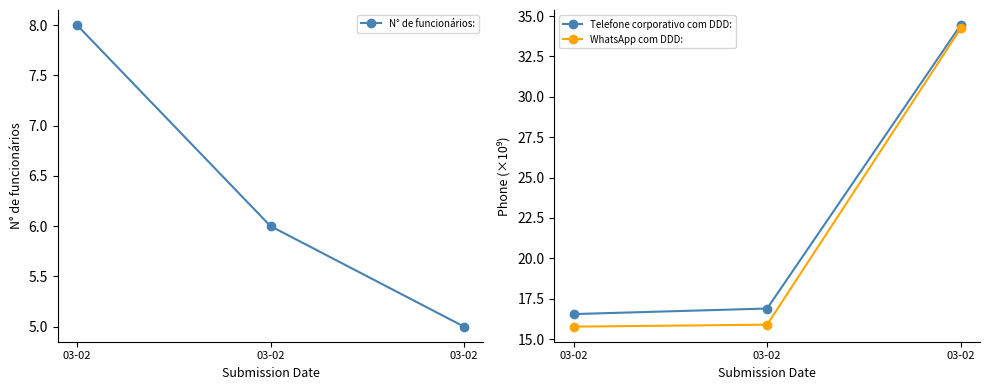

Where is WhatsApp com DDD: nearest to the value 25?

03-02